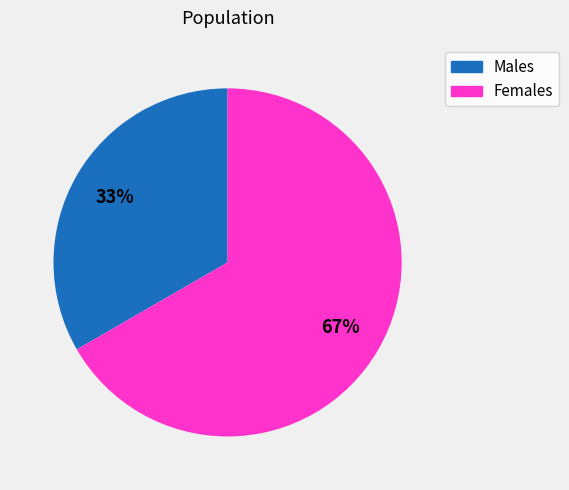

To the nearest percent, what is the average slice percentage?

50%